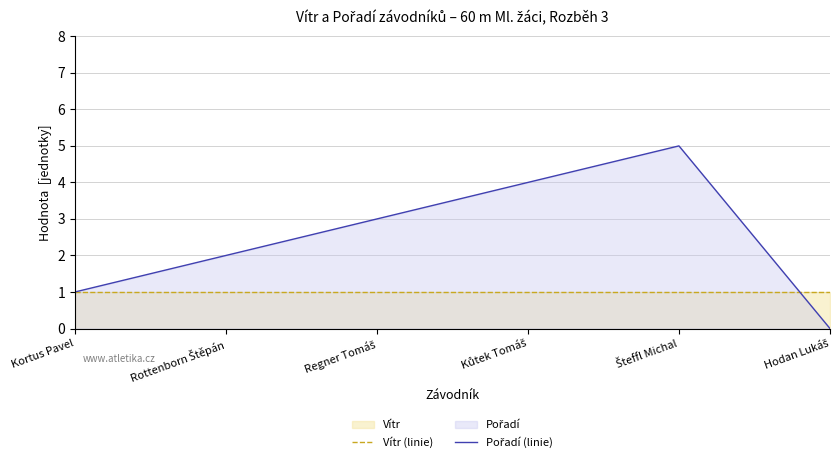

What is the total value across all series at Kůtek Tomáš?

5